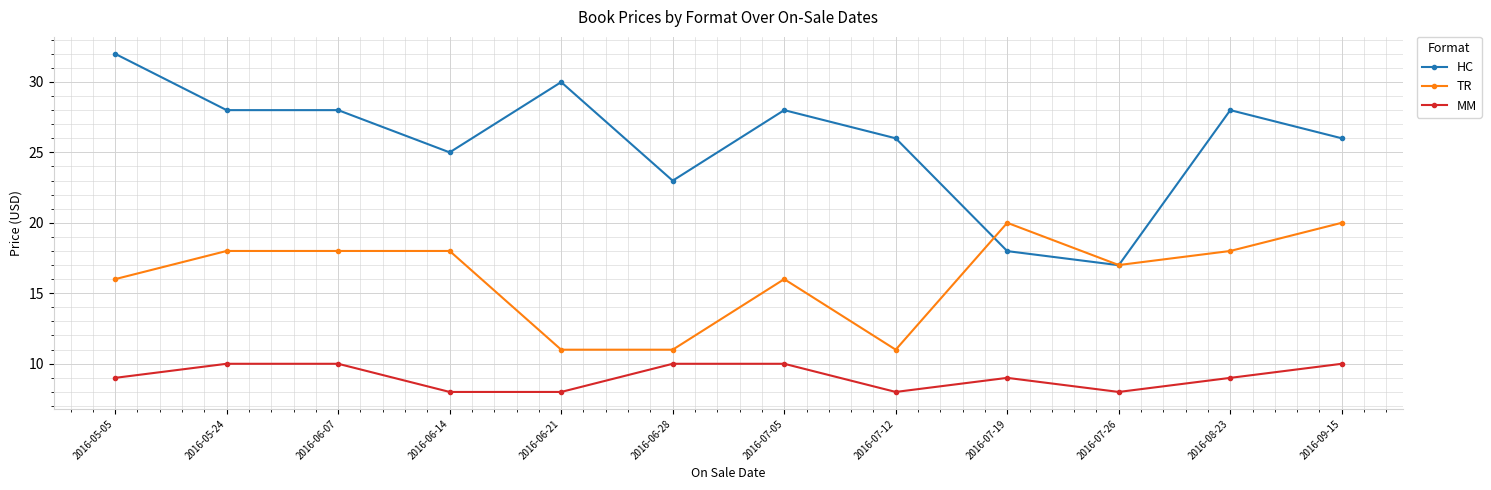

Is it true that MM equals 10.0 at 2016-06-28?

True